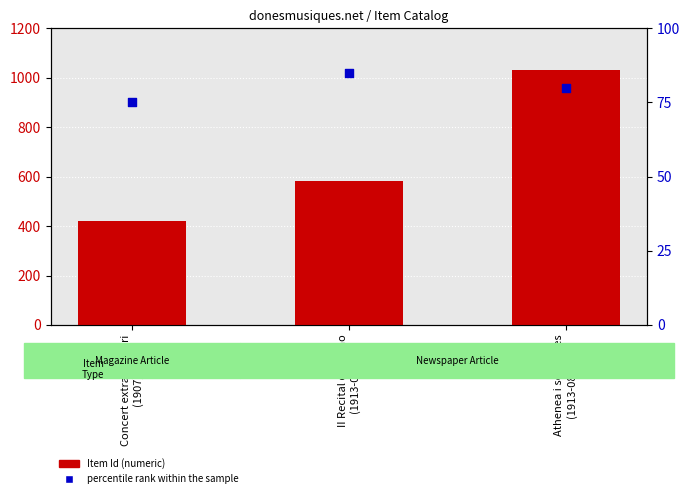

Which series has the largest total across all categories?

Item Id